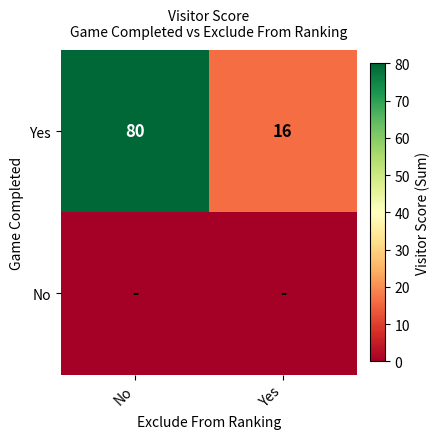

What is the average value of the Yes series?

48